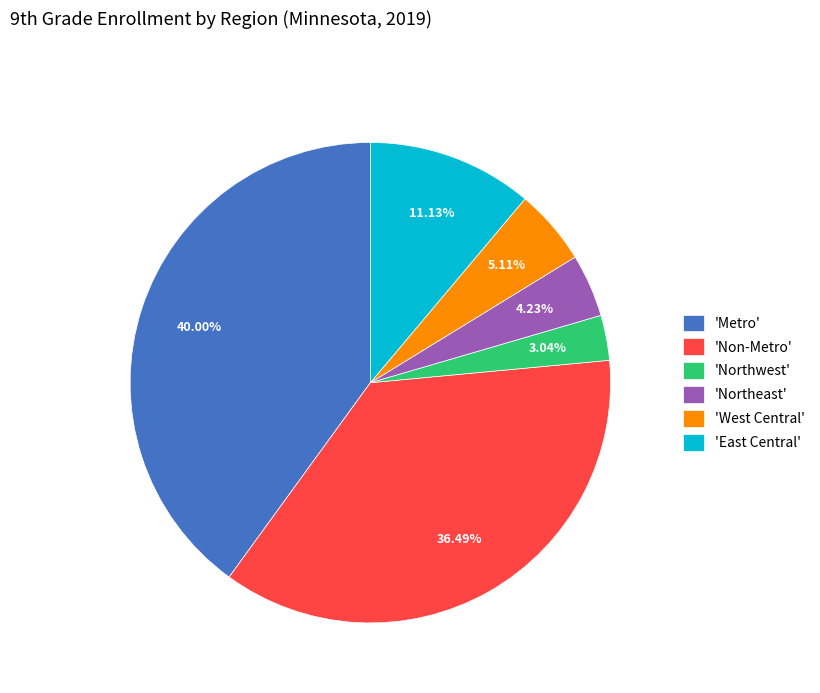

What is the largest slice in the pie chart?

'Metro'